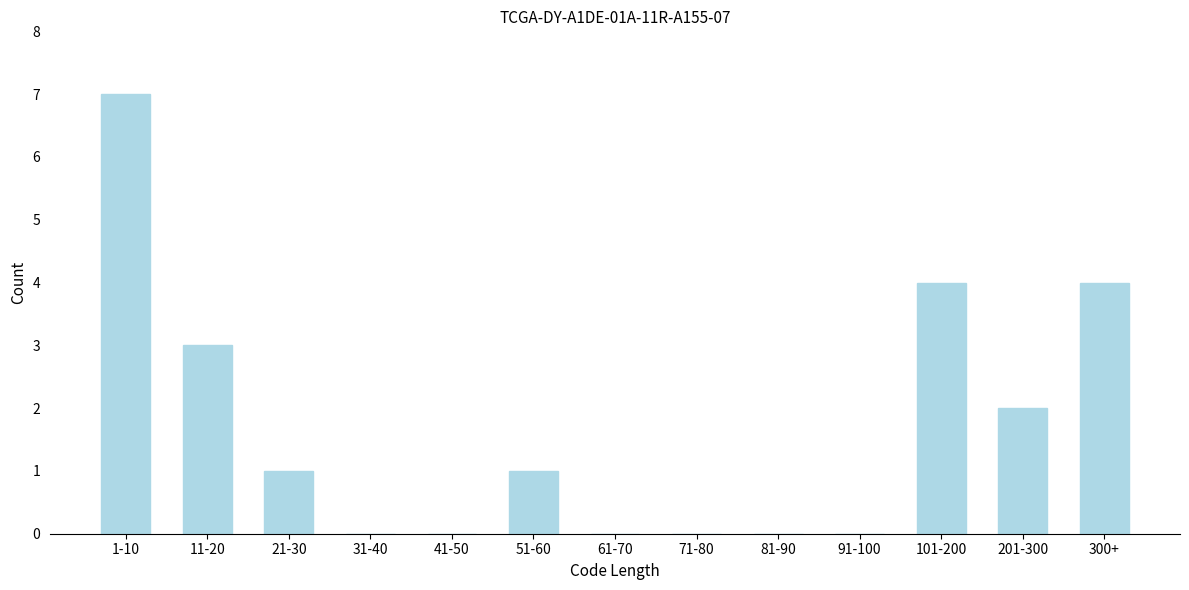

Reading left to right, list all the values displayed in this chart.

1-10=7	11-20=3	21-30=1	31-40=0	41-50=0	51-60=1	61-70=0	71-80=0	81-90=0	91-100=0	101-200=4	201-300=2	300+=4